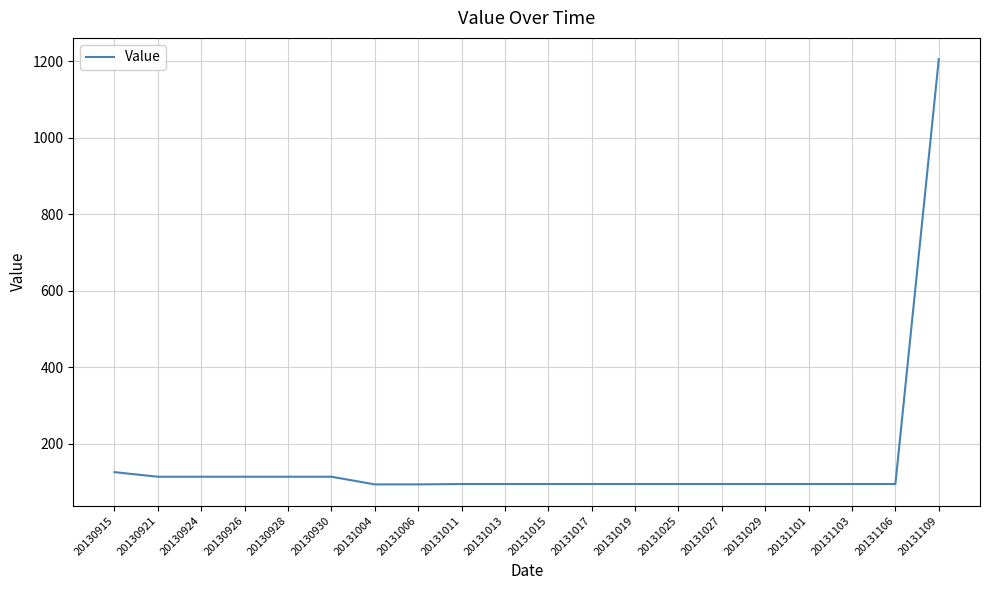

How many lines are shown in the chart?

1